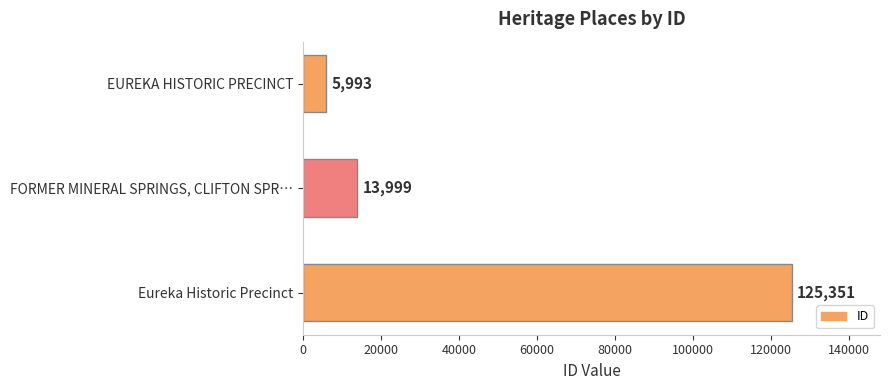

List the labels in order of value, largest first.

Eureka Historic Precinct, FORMER MINERAL SPRINGS, CLIFTON SPR…, EUREKA HISTORIC PRECINCT